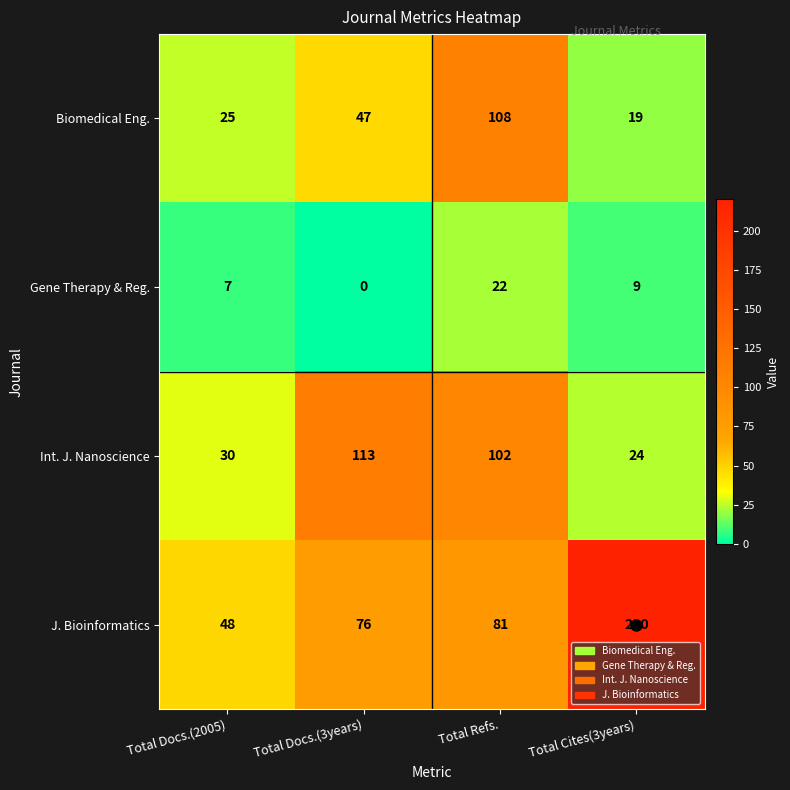

Which series has the largest total across all categories?

J. Bioinformatics